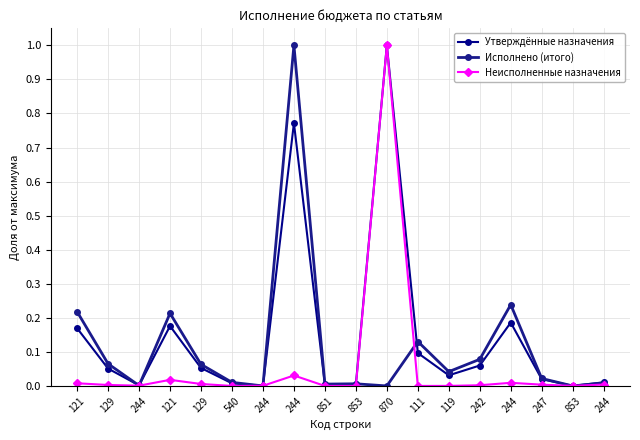

How many lines are shown in the chart?

3